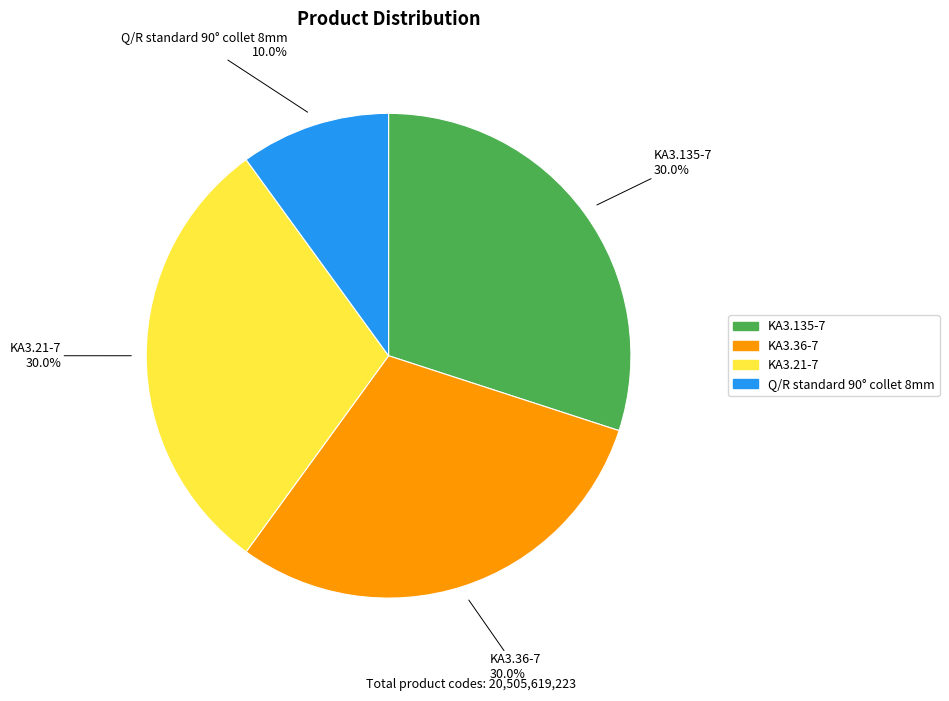

True or false: KA3.21-7 accounts for 30% of the total.

True